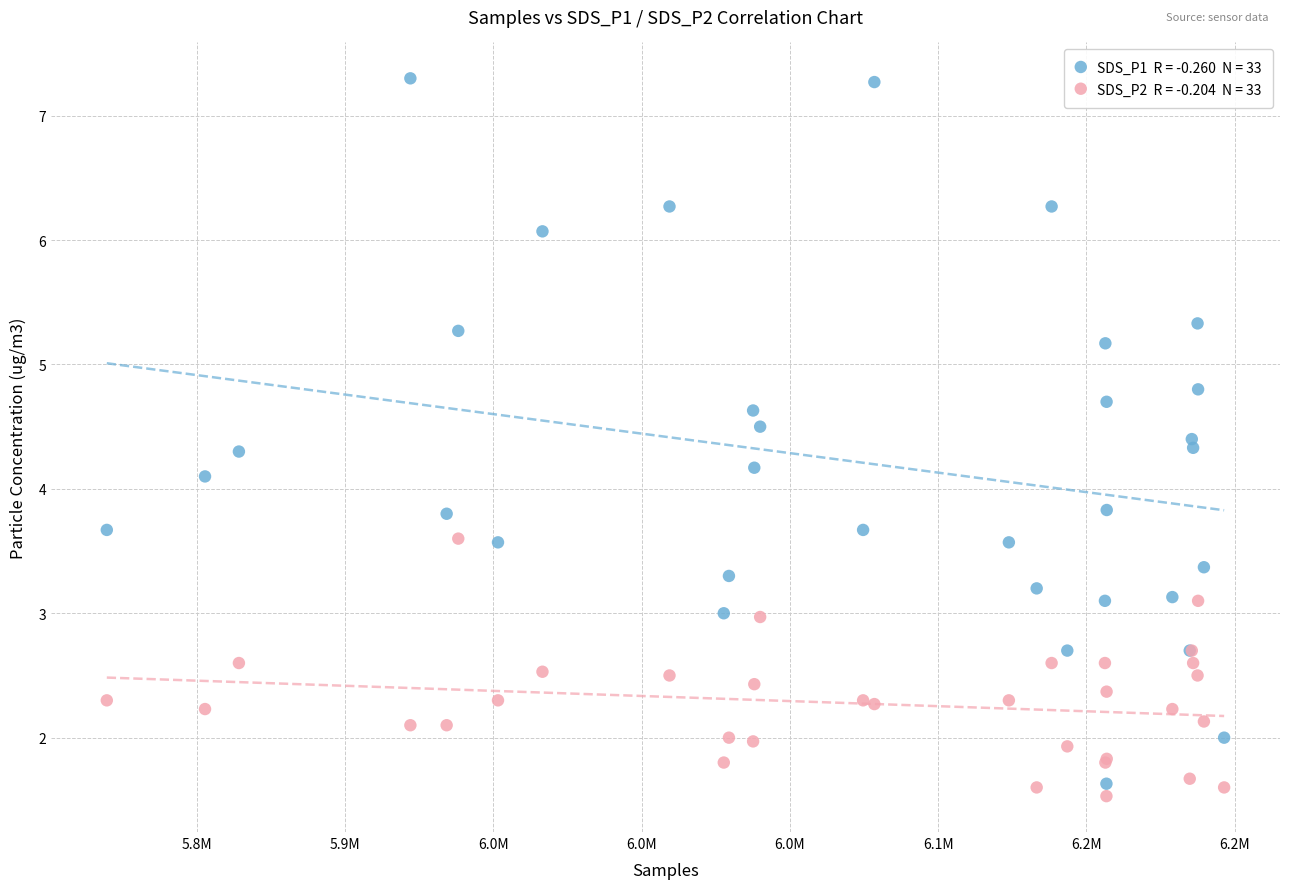

Across all series, what Y value is closest to 4?

4.1